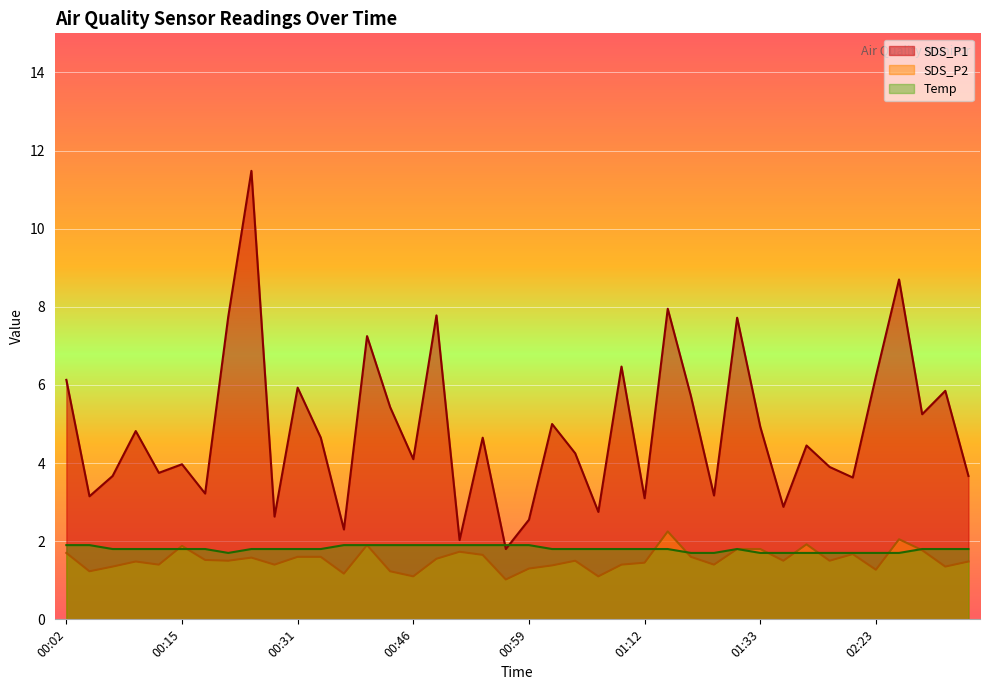

Reading left to right, list all the values displayed in this chart.

SDS_P1: 00:02=6.1	00:04=3.1	00:07=3.7	00:10=4.8	00:12=3.8	00:15=4.0	00:17=3.2	00:20=7.8	00:22=11.5	00:28=2.6	00:31=5.9	00:34=4.7	00:39=2.3	00:41=7.2	00:44=5.4	00:46=4.1	00:49=7.8	00:52=2.0	00:54=4.7	00:57=1.8	00:59=2.5	01:02=5.0	01:05=4.2	01:07=2.8	01:10=6.5	01:12=3.1	01:15=8.0	01:23=5.7	01:26=3.2	01:28=7.7	01:33=4.9	01:36=2.9	01:39=4.5	01:41=3.9	02:18=3.6	02:23=6.2	02:29=8.7	02:48=5.2	02:51=5.8	02:53=3.7
SDS_P2: 00:02=1.7	00:04=1.2	00:07=1.4	00:10=1.5	00:12=1.4	00:15=1.9	00:17=1.5	00:20=1.5	00:22=1.6	00:28=1.4	00:31=1.6	00:34=1.6	00:39=1.2	00:41=1.9	00:44=1.2	00:46=1.1	00:49=1.6	00:52=1.7	00:54=1.6	00:57=1.0	00:59=1.3	01:02=1.4	01:05=1.5	01:07=1.1	01:10=1.4	01:12=1.4	01:15=2.2	01:23=1.6	01:26=1.4	01:28=1.8	01:33=1.8	01:36=1.5	01:39=1.9	01:41=1.5	02:18=1.7	02:23=1.3	02:29=2.0	02:48=1.8	02:51=1.4	02:53=1.5
Temp: 00:02=1.9	00:04=1.9	00:07=1.8	00:10=1.8	00:12=1.8	00:15=1.8	00:17=1.8	00:20=1.7	00:22=1.8	00:28=1.8	00:31=1.8	00:34=1.8	00:39=1.9	00:41=1.9	00:44=1.9	00:46=1.9	00:49=1.9	00:52=1.9	00:54=1.9	00:57=1.9	00:59=1.9	01:02=1.8	01:05=1.8	01:07=1.8	01:10=1.8	01:12=1.8	01:15=1.8	01:23=1.7	01:26=1.7	01:28=1.8	01:33=1.7	01:36=1.7	01:39=1.7	01:41=1.7	02:18=1.7	02:23=1.7	02:29=1.7	02:48=1.8	02:51=1.8	02:53=1.8